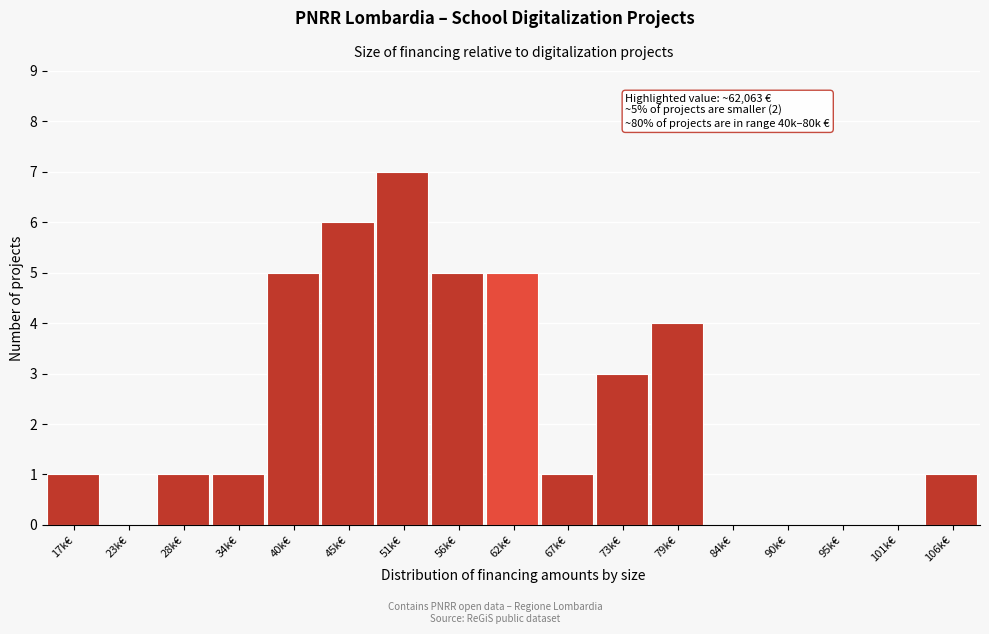

Reading left to right, what are all the values shown in this chart?

17k€=1	23k€=0	28k€=1	34k€=1	40k€=5	45k€=6	51k€=7	56k€=5	62k€=5	67k€=1	73k€=3	79k€=4	84k€=0	90k€=0	95k€=0	101k€=0	106k€=1